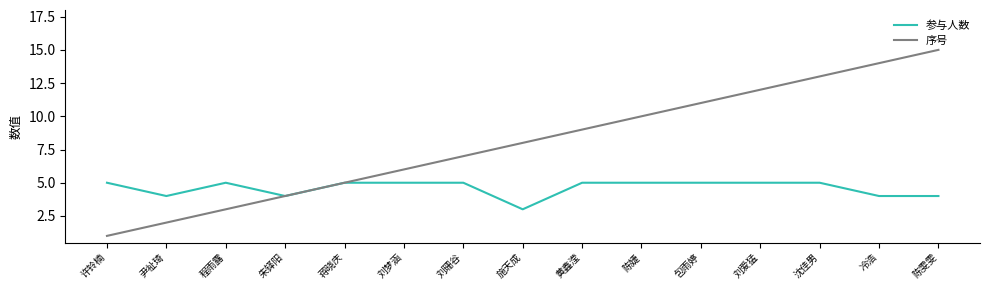

Reading left to right, extract all data points from this chart.

参与人数: 许铃楠=5	尹祉琦=4	程雨露=5	朱铎阳=4	蒋晓庆=5	刘梦涵=5	刘珊谷=5	施天成=3	黄鑫滢=5	陈婕=5	包雨婷=5	刘爱猛=5	沈佳男=5	冷浩=4	陈雯雯=4
序号: 许铃楠=1	尹祉琦=2	程雨露=3	朱铎阳=4	蒋晓庆=5	刘梦涵=6	刘珊谷=7	施天成=8	黄鑫滢=9	陈婕=10	包雨婷=11	刘爱猛=12	沈佳男=13	冷浩=14	陈雯雯=15